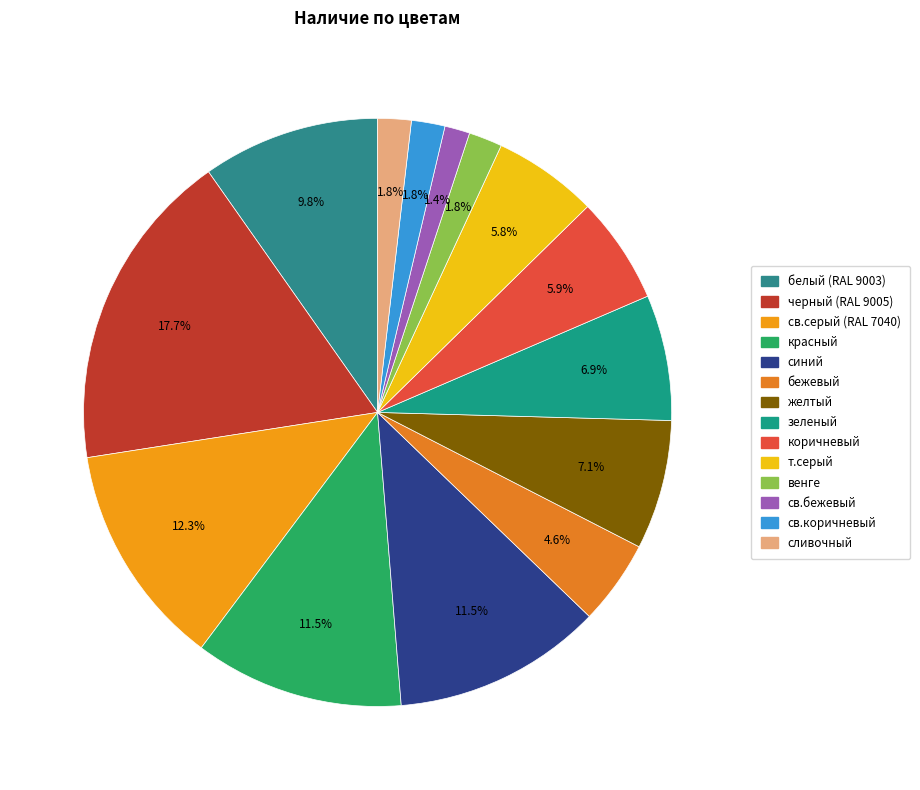

Rank the categories by value from highest to lowest.

черный (RAL 9005), св.серый (RAL 7040), красный, синий, белый (RAL 9003), желтый, зеленый, коричневый, т.серый, бежевый, венге, св.коричневый, сливочный, св.бежевый